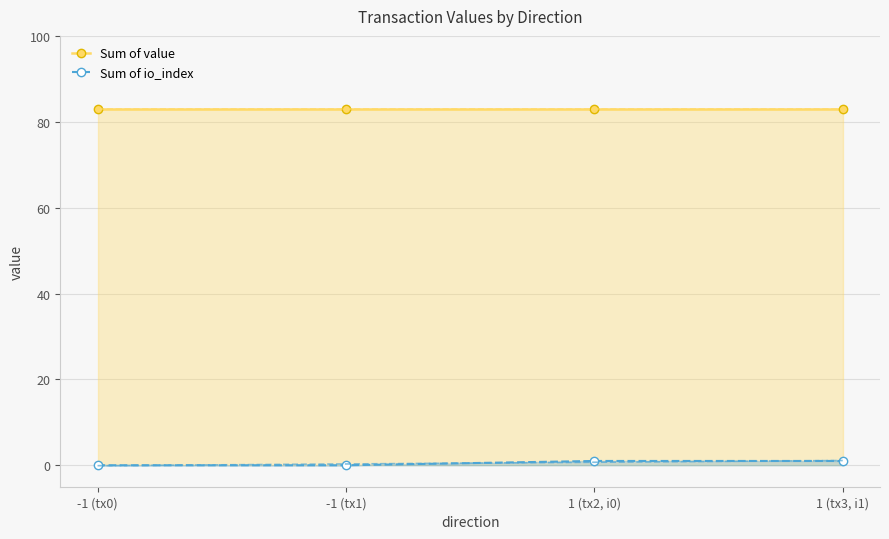

True or false: Sum of value and Sum of io_index intersect in this chart.

False